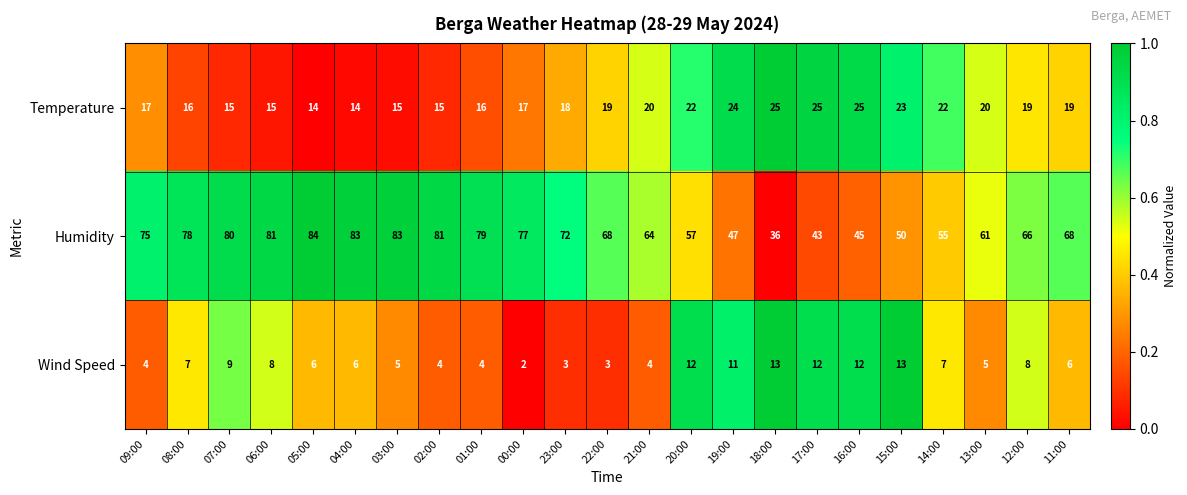

Is it true that Temperature equals 9 at 17:00?

False